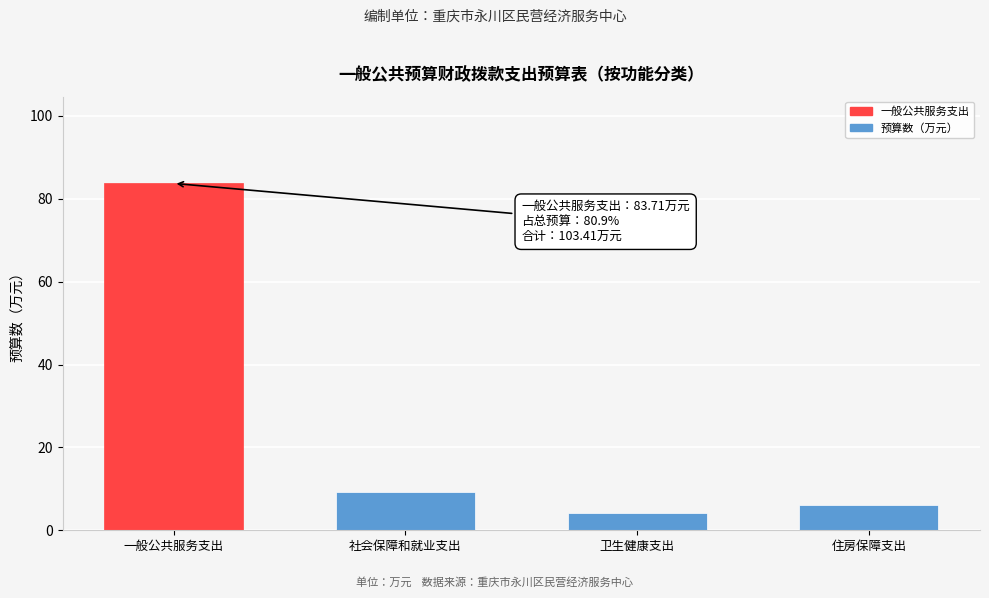

Reading right to left, transcribe all the data shown in this chart.

6.2	4.2	9.3	83.7